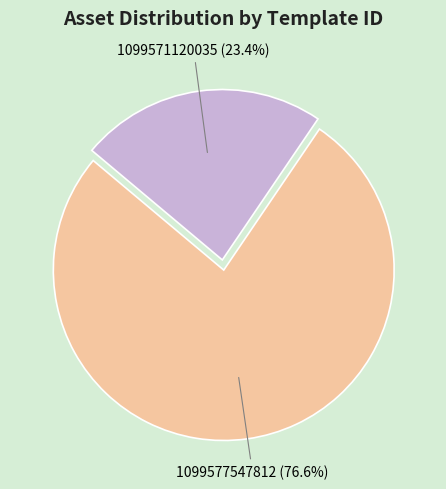

True or false: 1099571120035 accounts for 31% of the total.

False